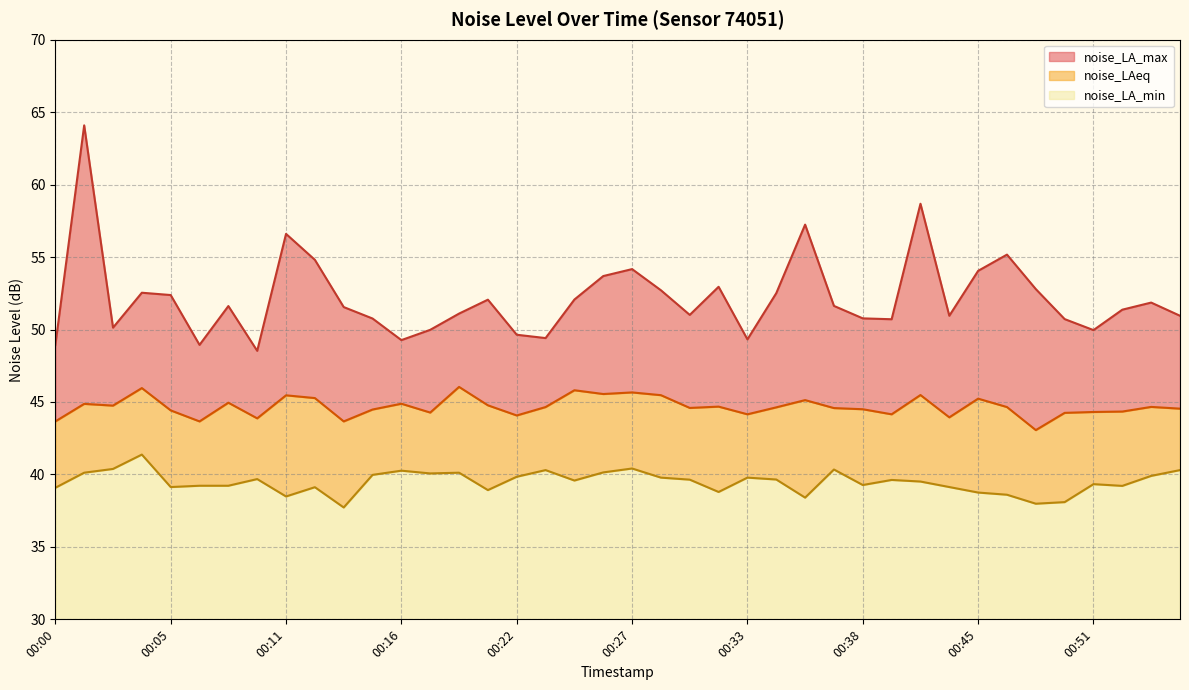

What are all the series names shown in the legend?

noise_LA_max, noise_LAeq, noise_LA_min